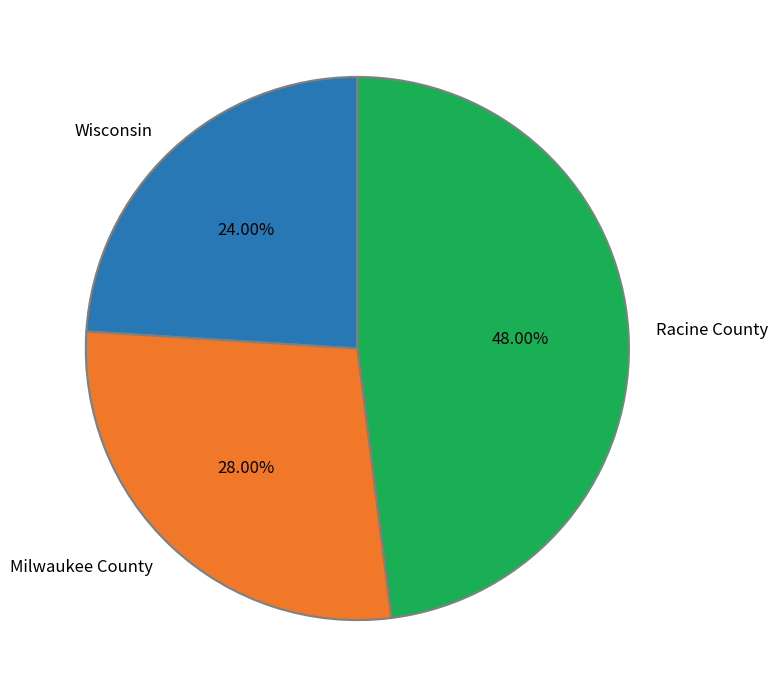

What is the smallest slice in the pie chart?

Wisconsin